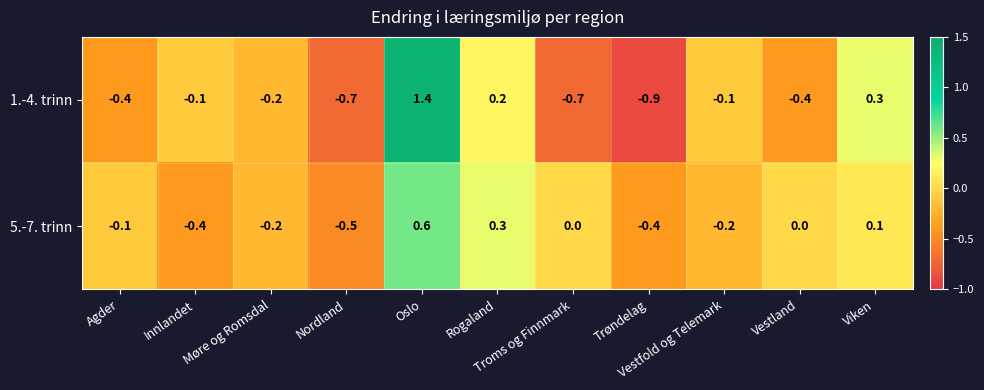

List the series in order of their overall mean, lowest first.

1.-4. trinn, 5.-7. trinn